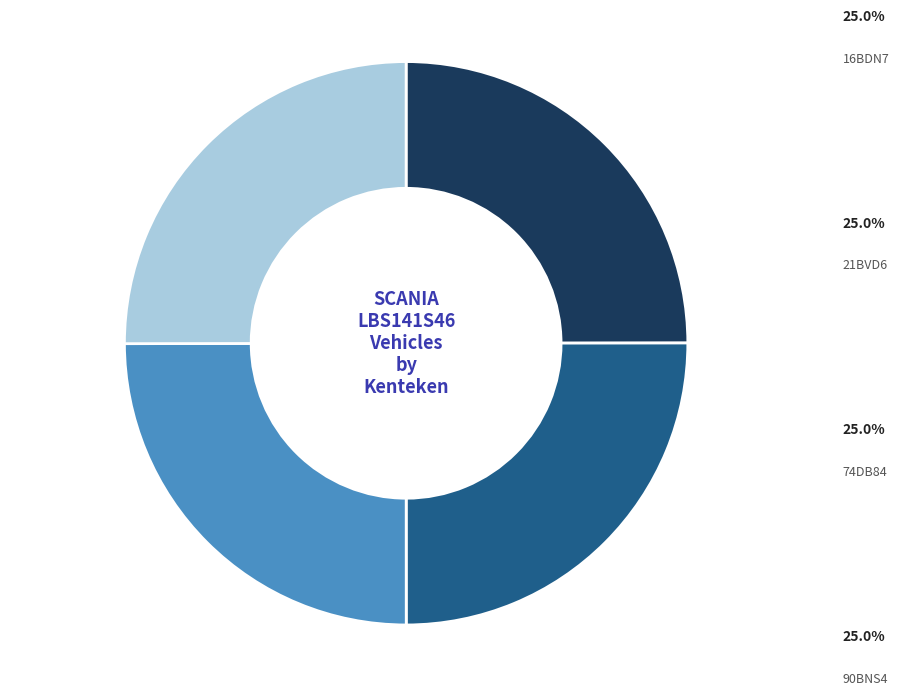

Rank the categories by value from lowest to highest.

74DB84, 16BDN7, 21BVD6, 90BNS4